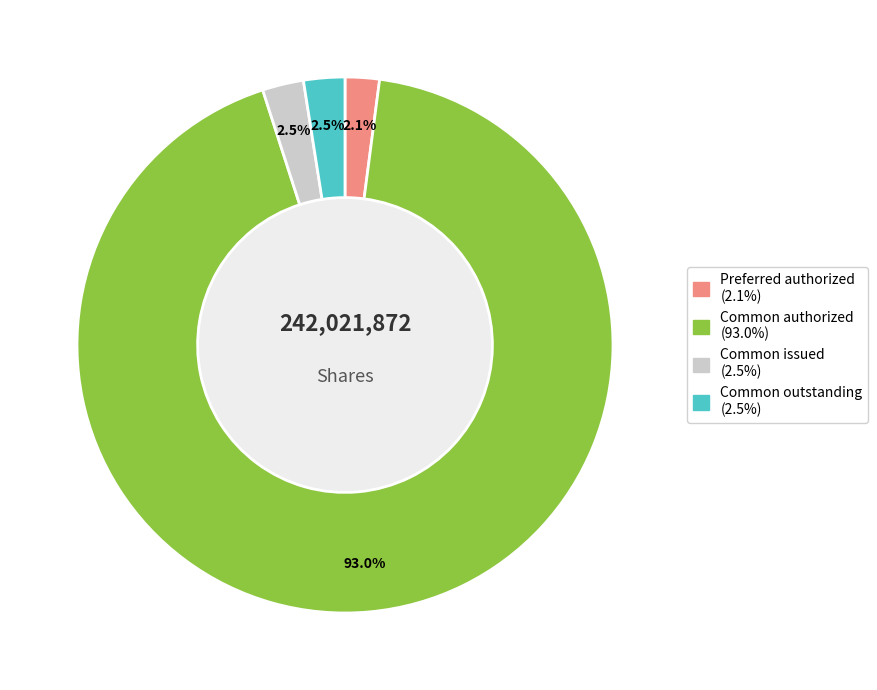

Is there a majority slice in this chart?

Yes